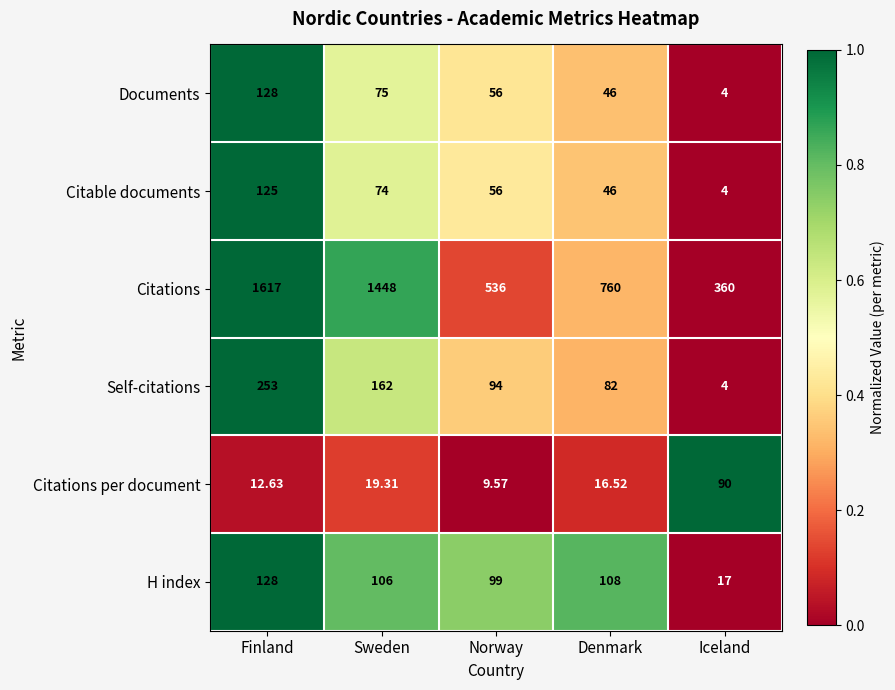

Rank the categories by H index value from lowest to highest.

Iceland, Norway, Sweden, Denmark, Finland